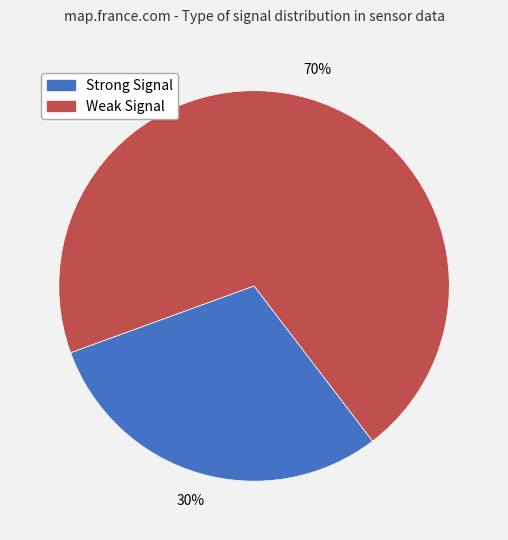

Does any single category account for the majority?

Yes